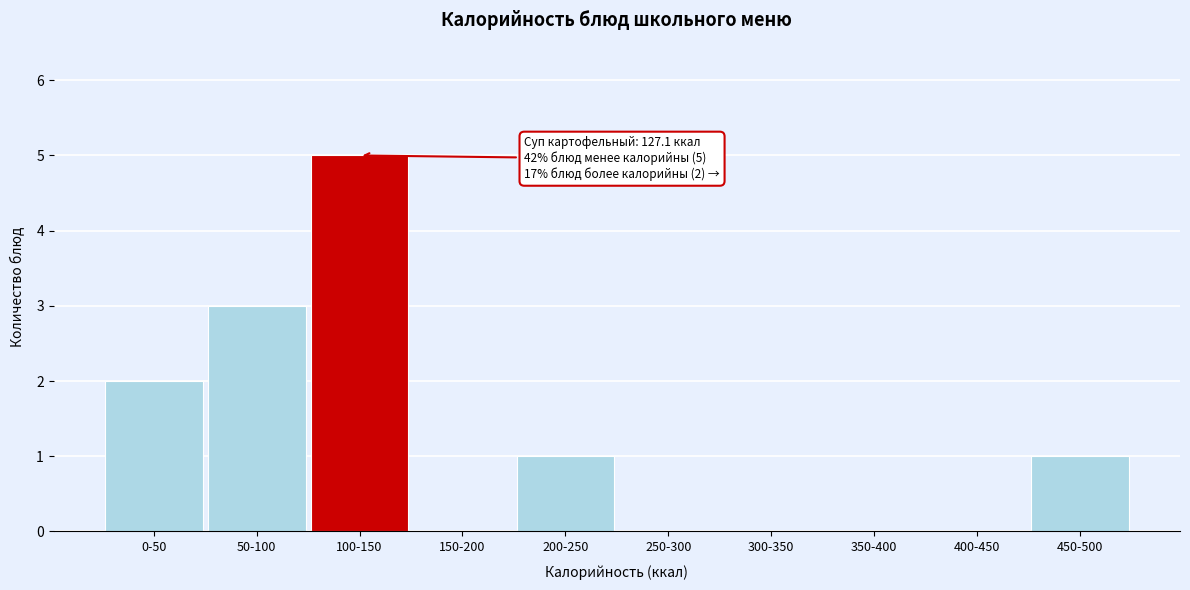

Reading left to right, extract all data points from this chart.

0-50=2	50-100=3	100-150=5	150-200=0	200-250=1	250-300=0	300-350=0	350-400=0	400-450=0	450-500=1